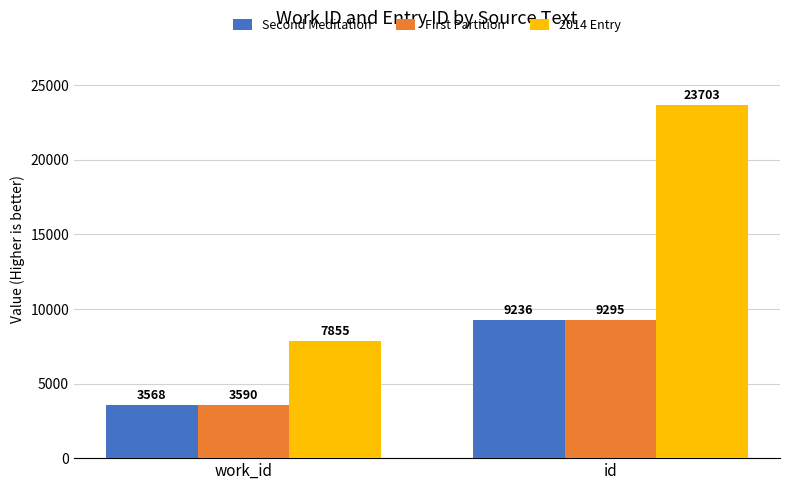

At id, list the series in order from largest to smallest.

2014 Entry, First Partition, Second Meditation